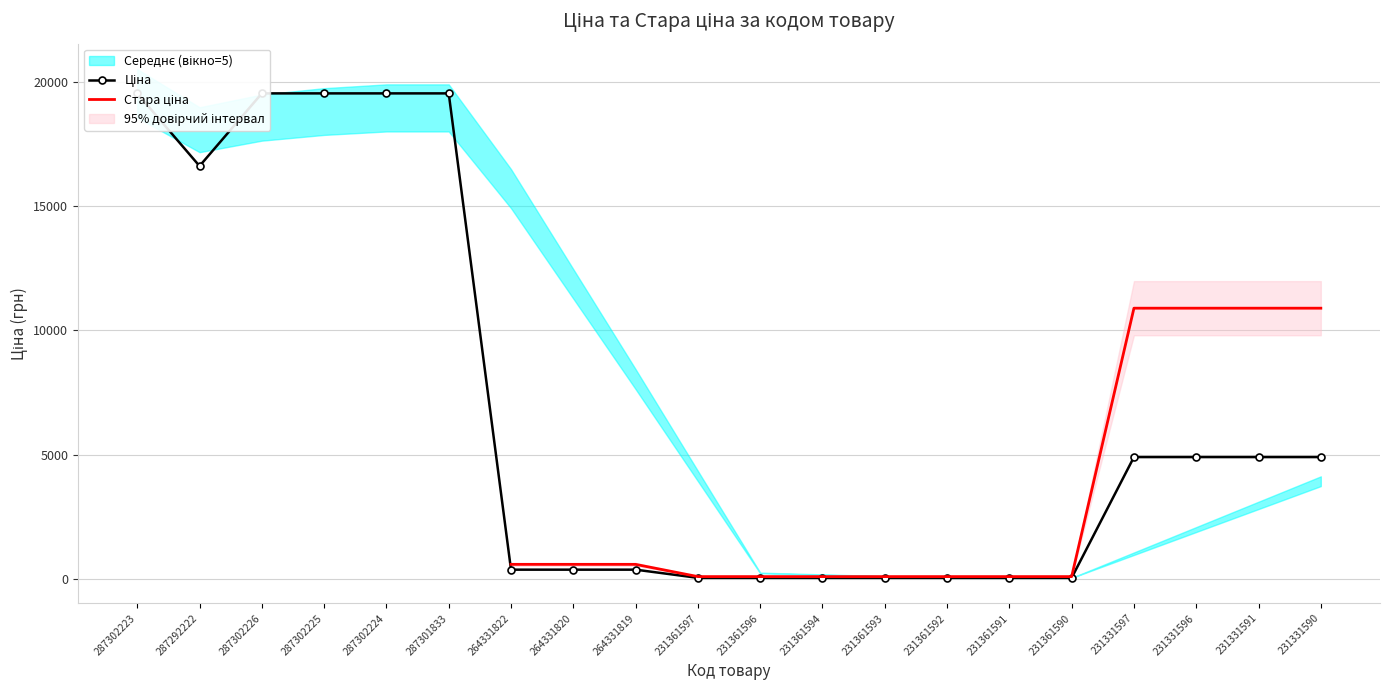

The value of Стара ціна at 264331820 is 986.0. True or false?

False